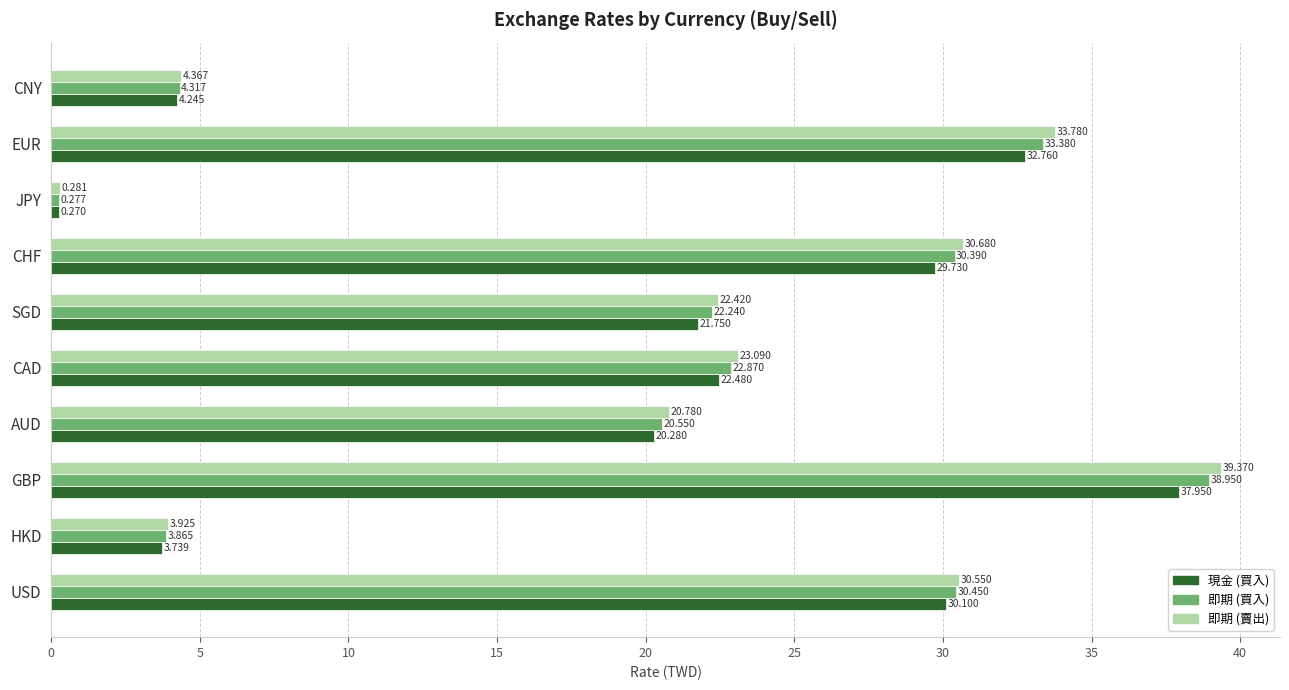

Which category has the lowest value in the 即期 (買入) series?

JPY